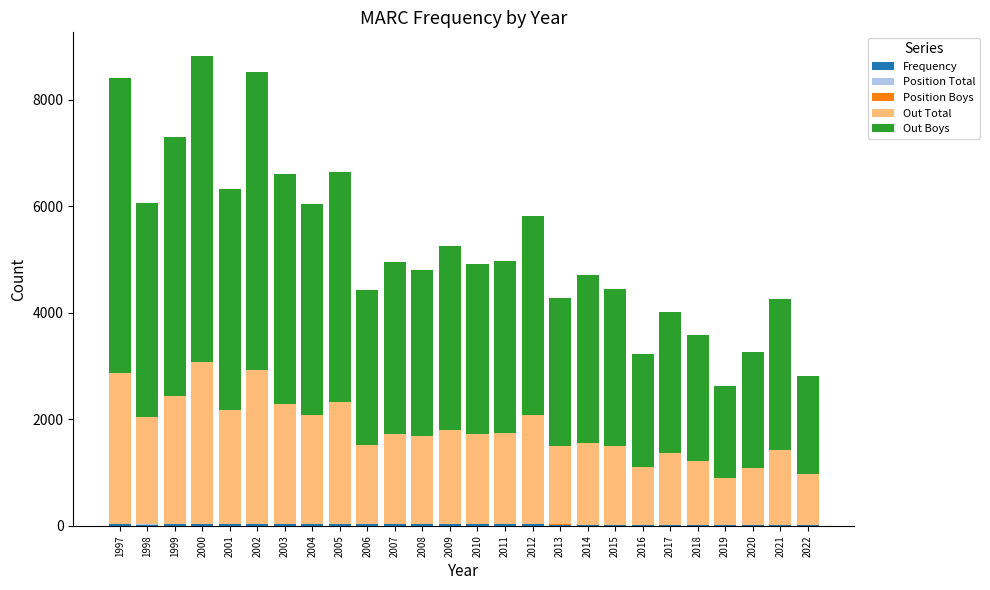

Does the chart contain stacked bars?

Yes